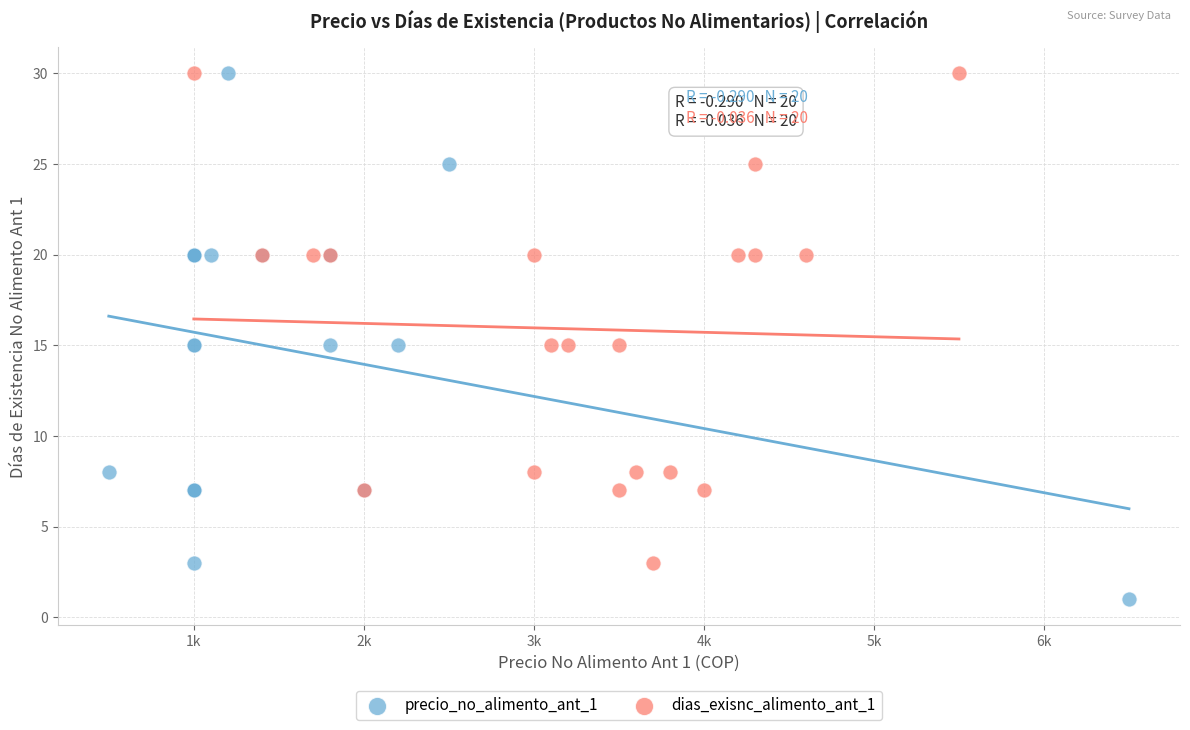

Which series contains the lowest Y value?

precio_no_alimento_ant_1